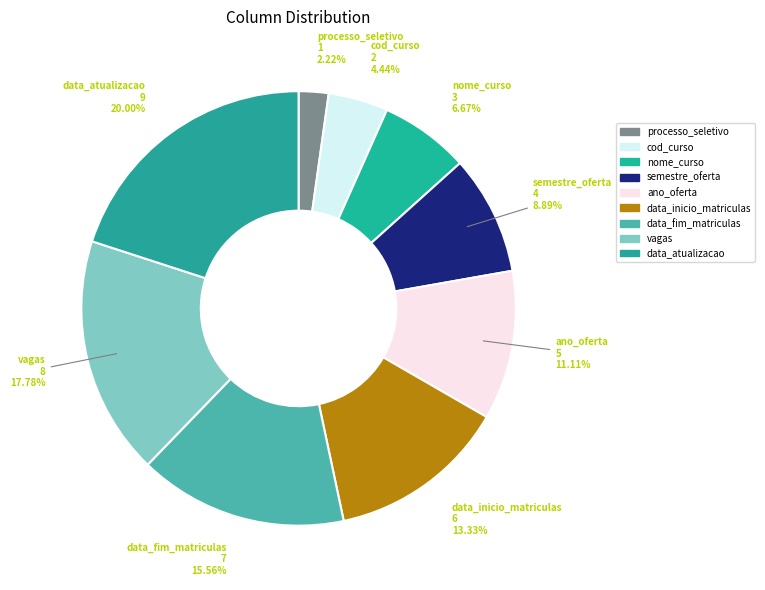

What is the largest slice in the pie chart?

data_atualizacao